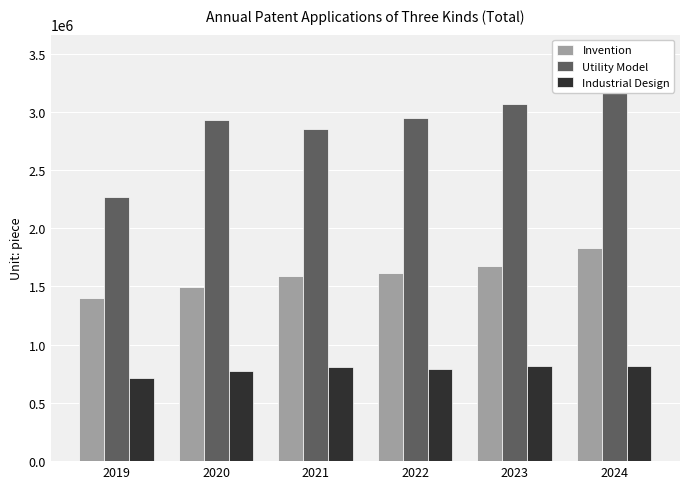

Reading left to right, transcribe all the data shown in this chart.

Invention: 1400661	1497159	1585663	1619268	1677701	1828054
Utility Model: 2268190	2926633	2852219	2950653	3063928	3184652
Industrial Design: 711617	770362	805710	794718	820361	819213